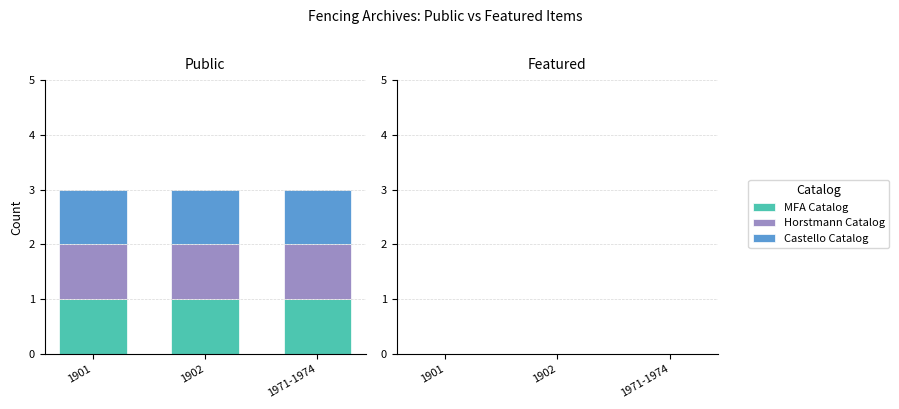

Read the public value at 1902 Horstmann Fencing Goods Catalog.

1